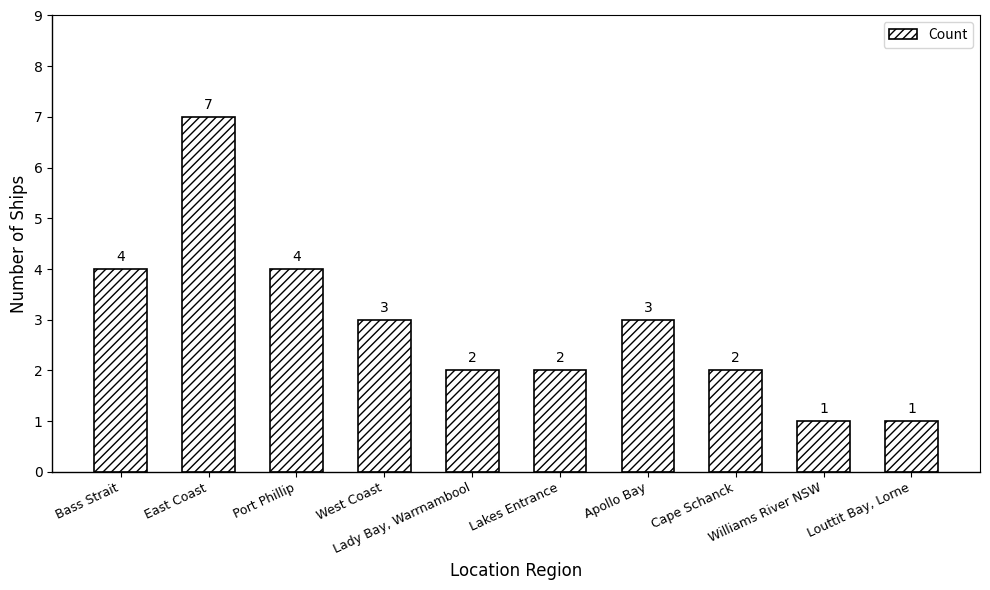

Are the bars horizontal?

No